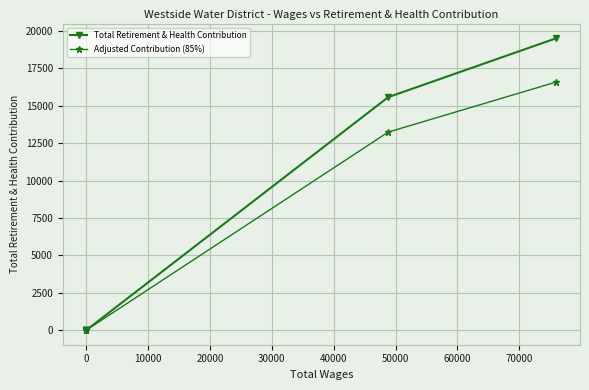

List the series in order of their overall mean, lowest first.

Adjusted Contribution (85%), Total Retirement & Health Contribution